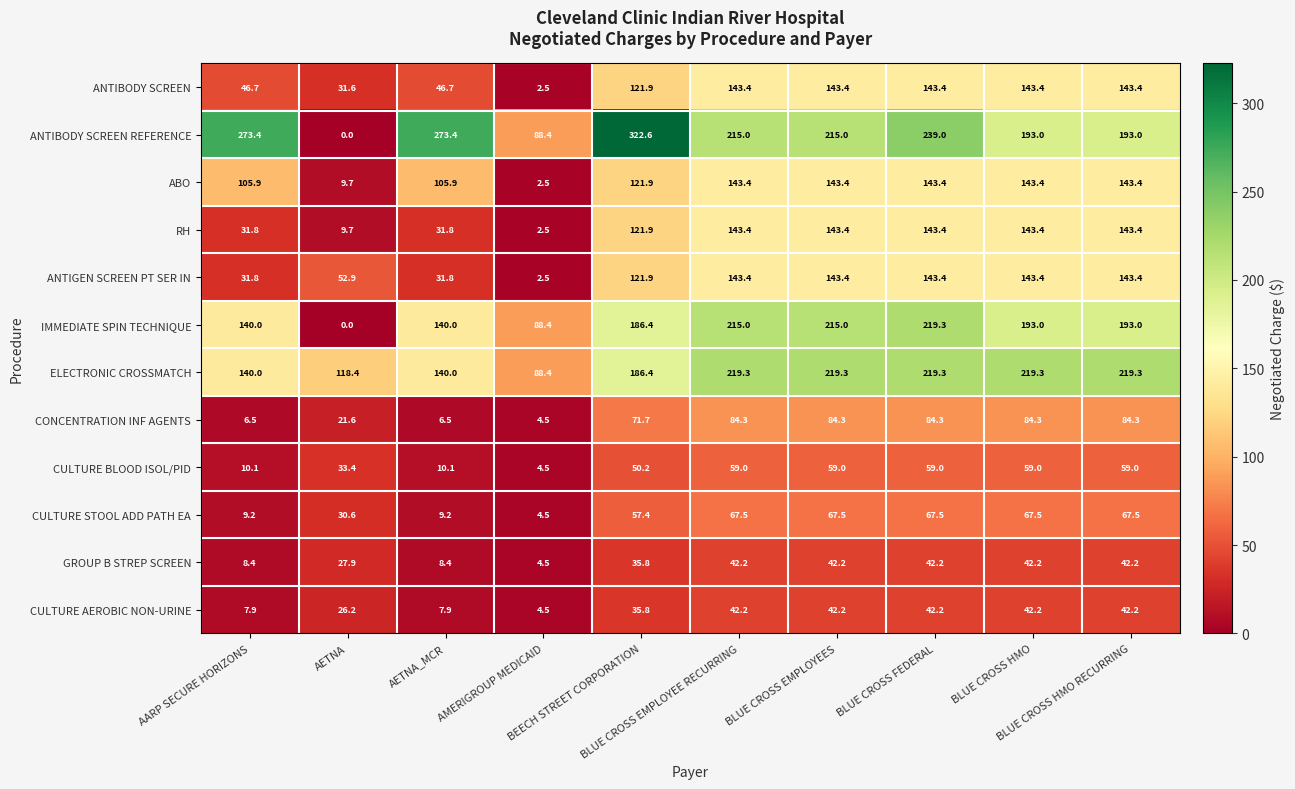

Which series has the largest total across all categories?

ANTIBODY SCREEN REFERENCE